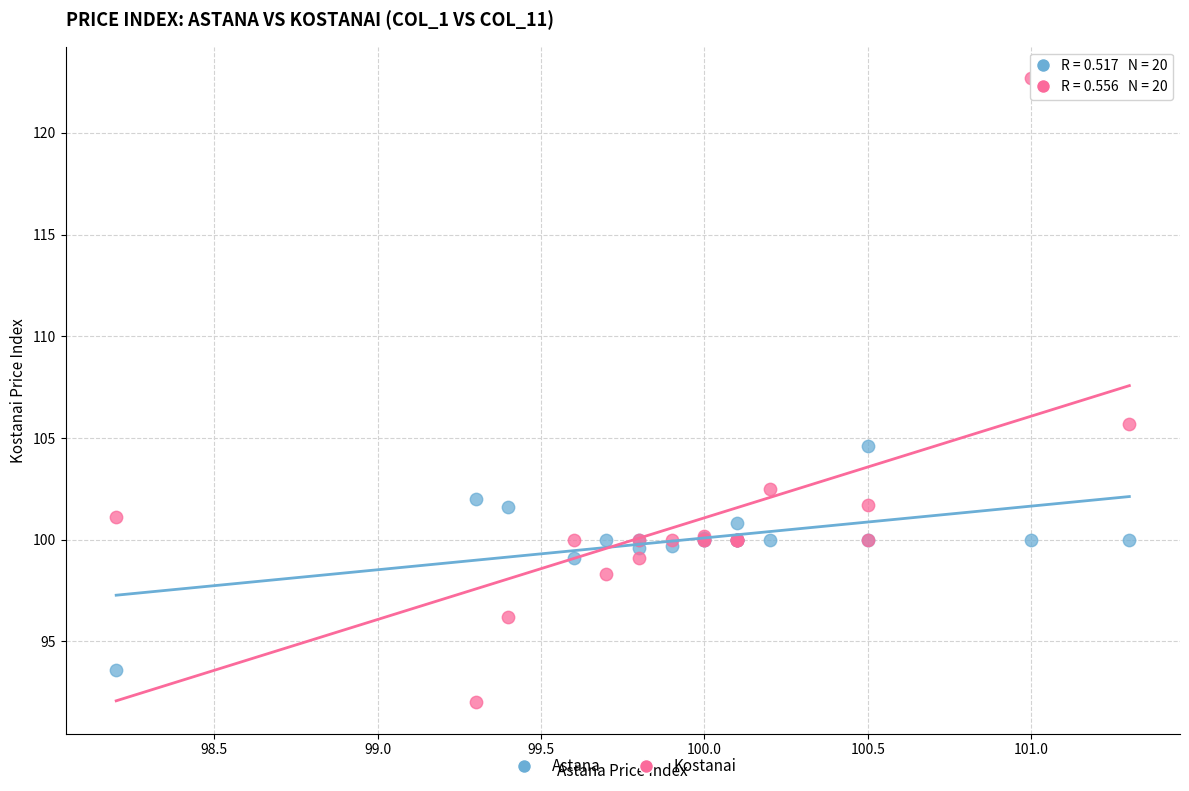

Which series contains the lowest Y value?

Kostanai